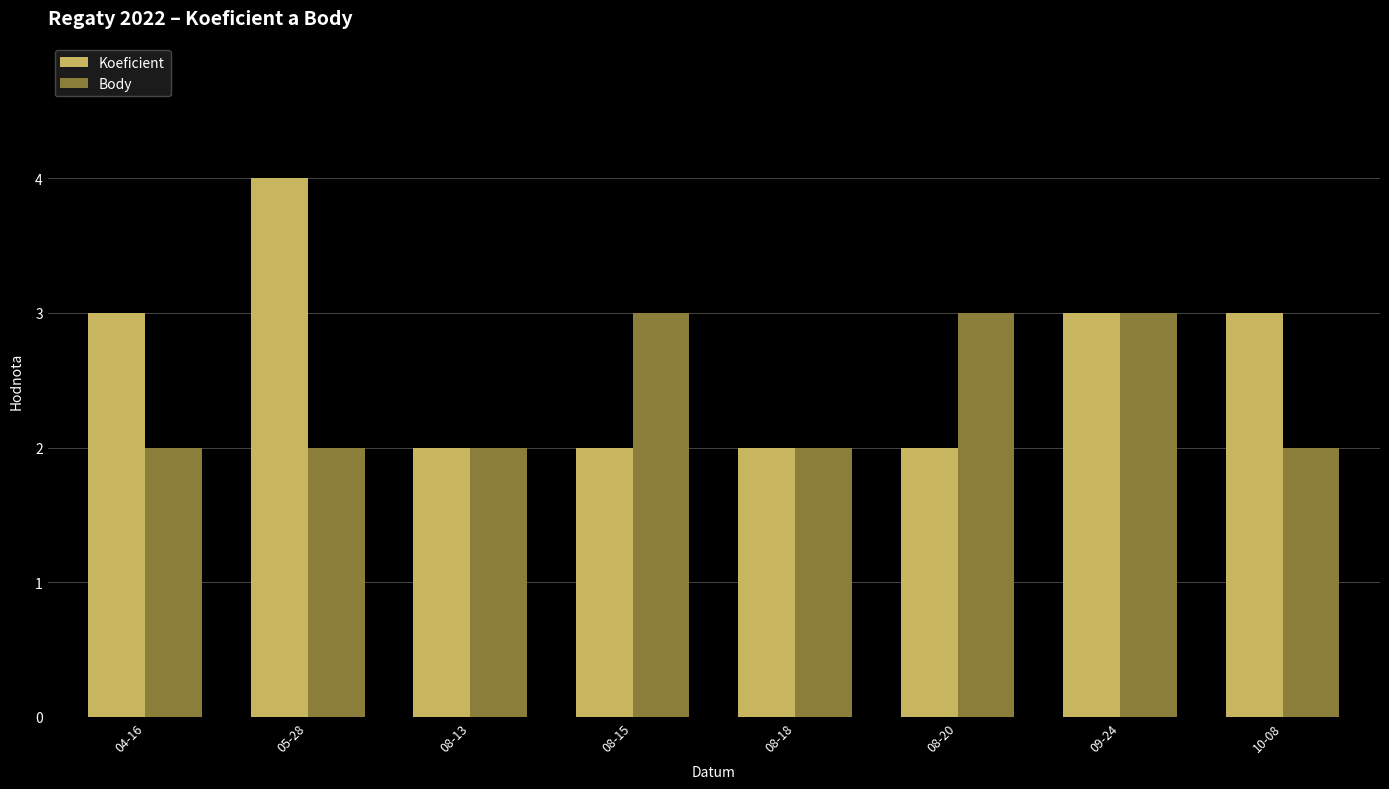

Rank the series by their maximum value, from lowest to highest.

Body, Koeficient